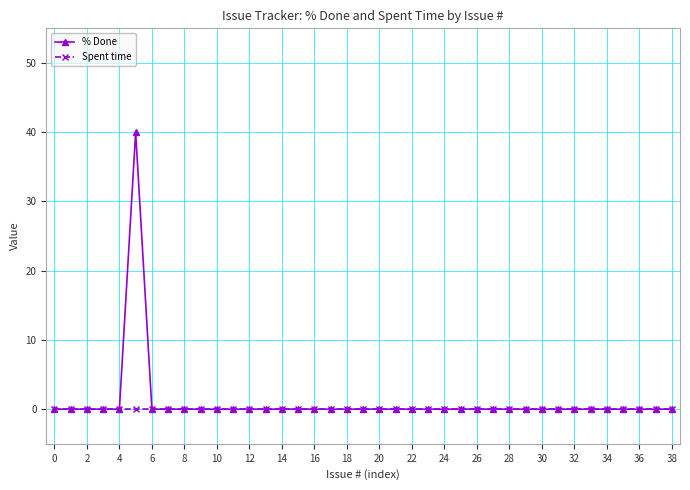

How many distinct data groups are displayed?

2